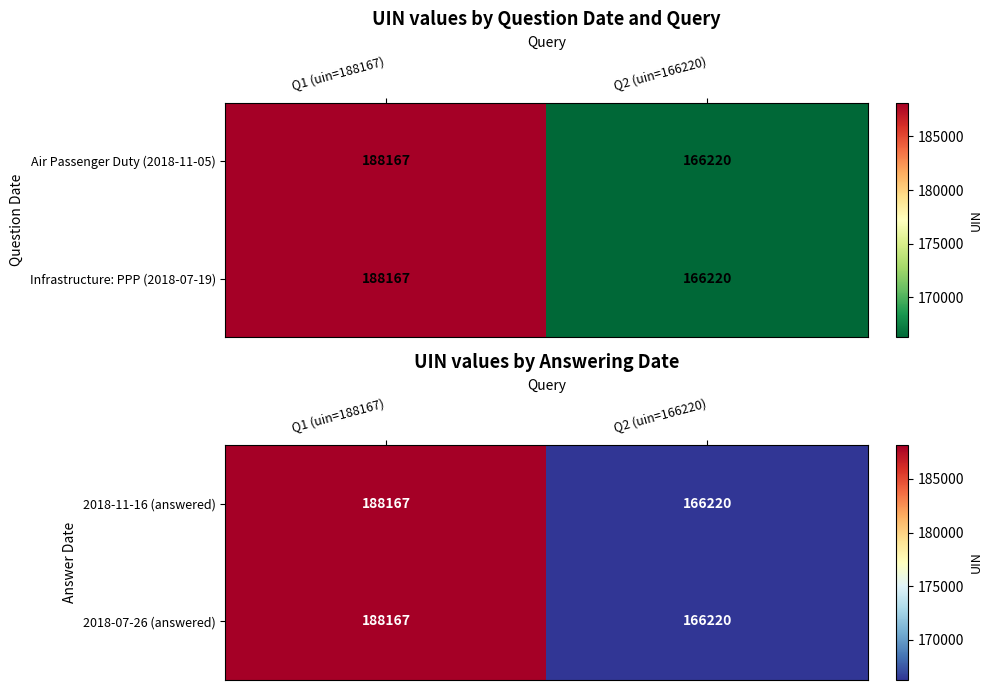

Reading left to right, what are all the values shown in this chart?

2018-11-16 (answered): Q1 (uin=188167)=188167	Q2 (uin=166220)=166220
2018-07-26 (answered): Q1 (uin=188167)=188167	Q2 (uin=166220)=166220